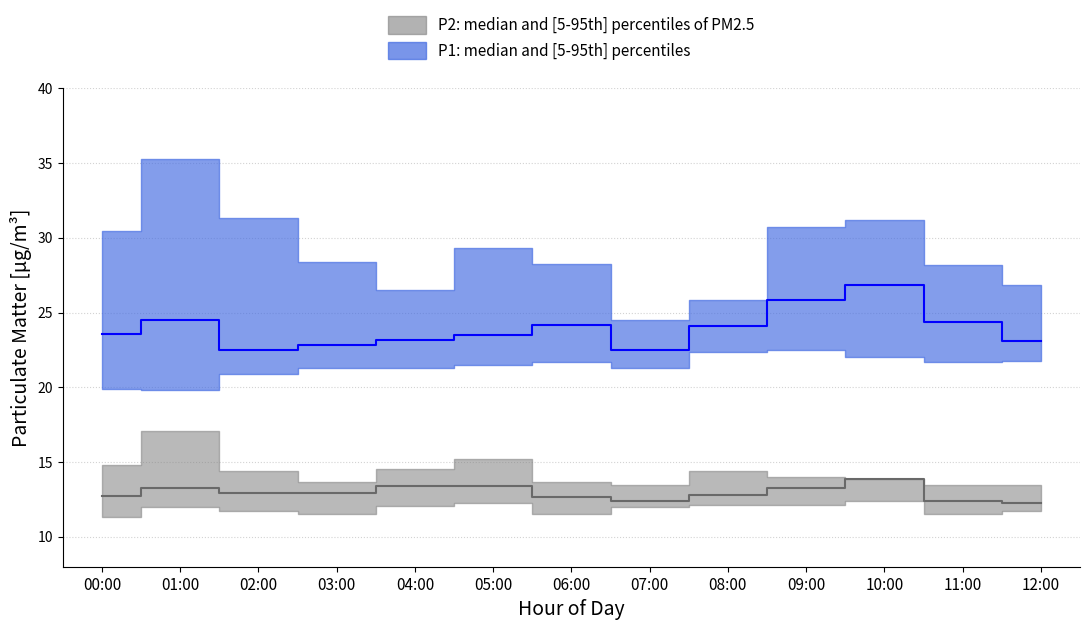

Is this an area chart (filled region under the line)?

No